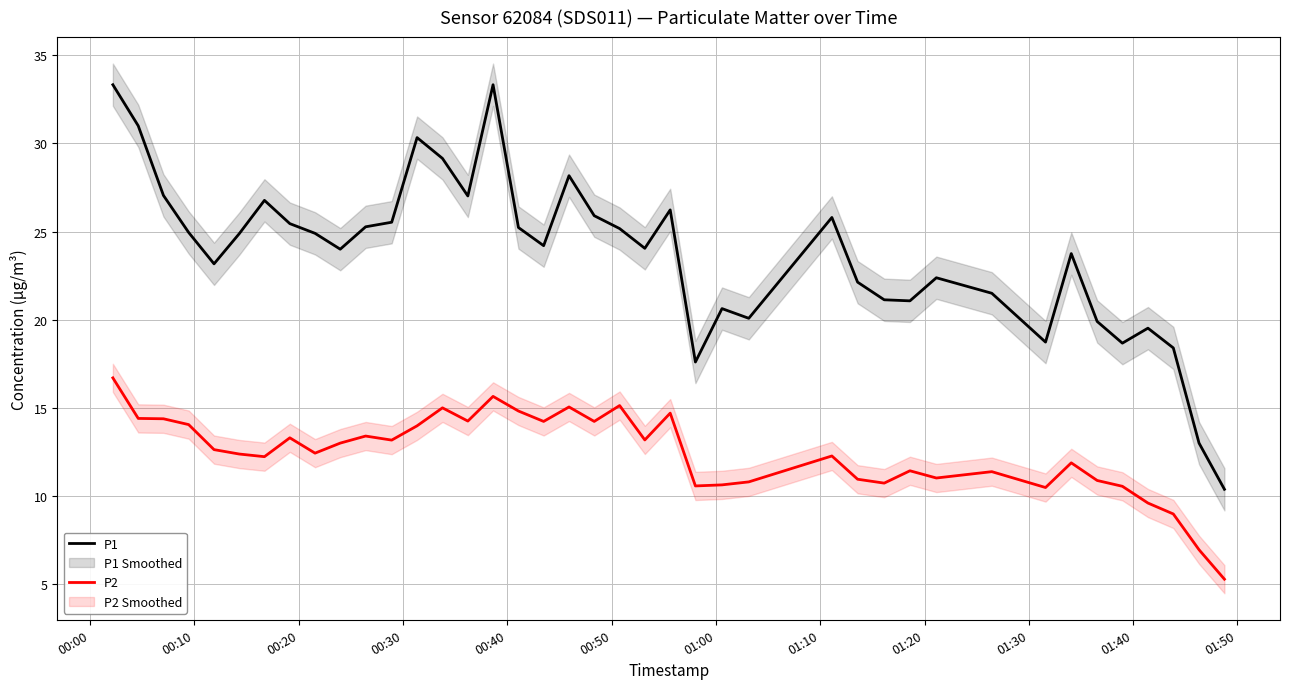

What is the highest value of the P2 series?

16.7